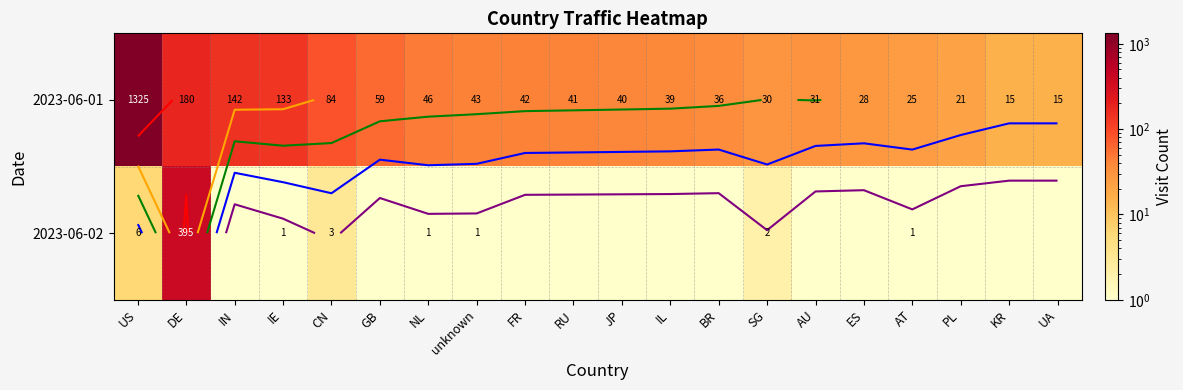

Where is 2023-06-01 nearest to the value 670?

DE